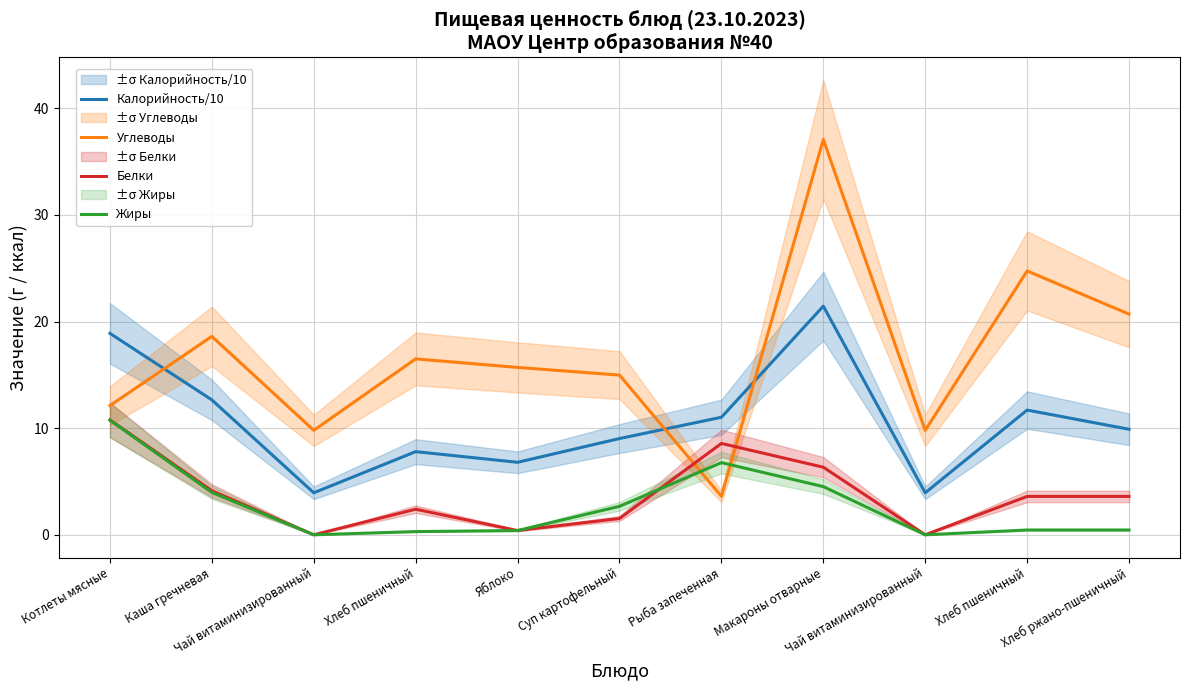

What is the difference between the Углеводы values at Хлеб пшеничный and Каша гречневая?

6.1